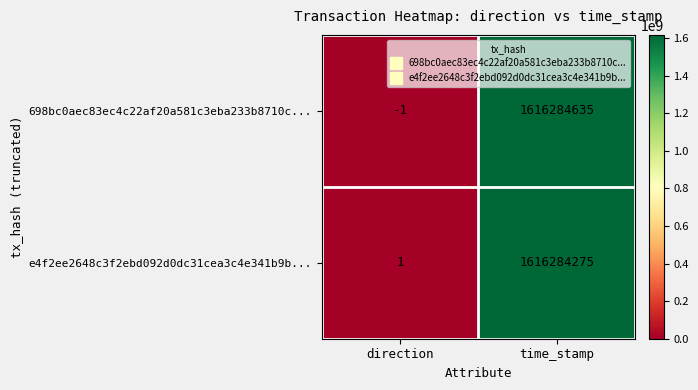

Which series has the largest total across all categories?

698bc0aec83ec4c22af20a581c3eba233b8710c...